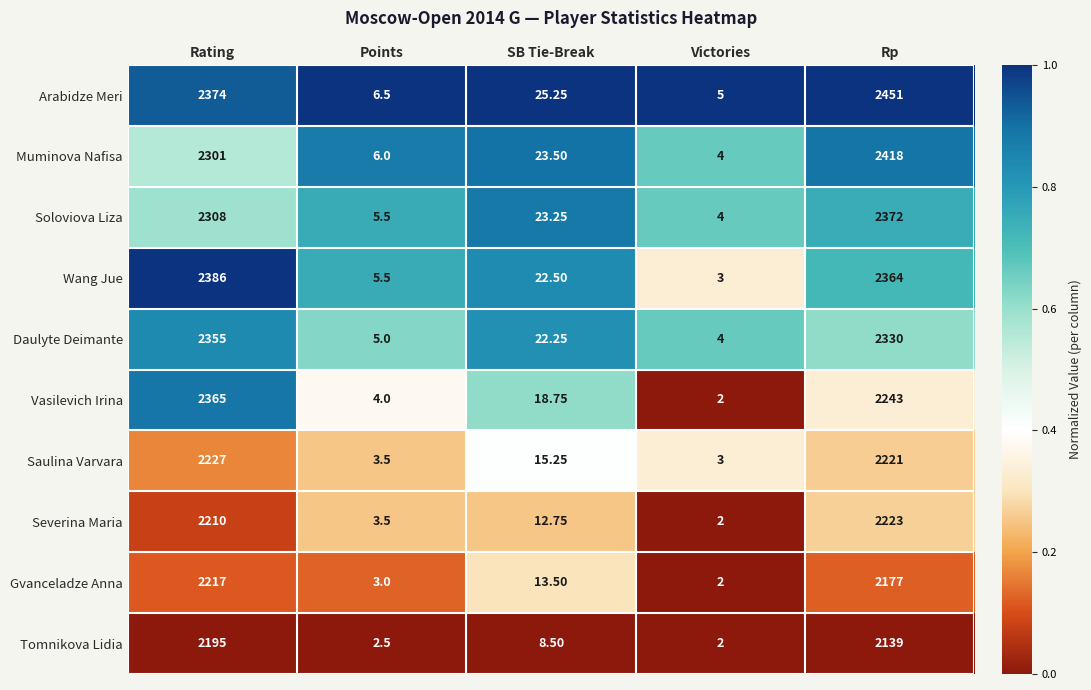

Between Points and Rp, which series saw the biggest shift?

Arabidze Meri